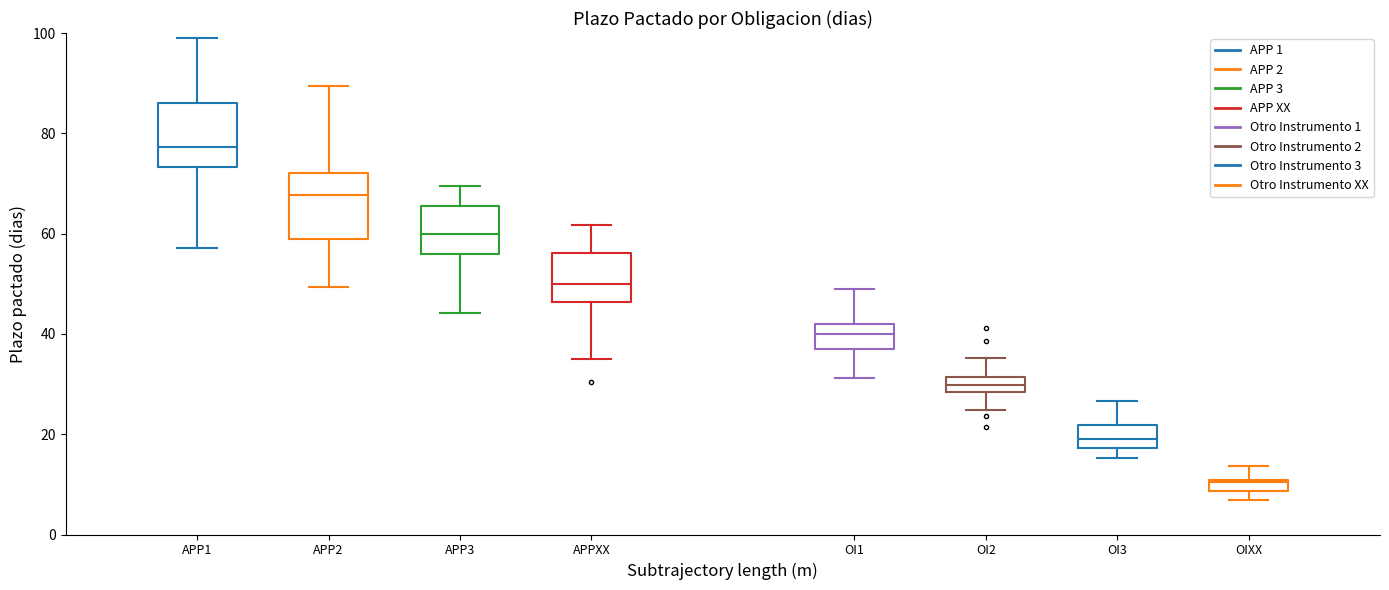

Which box's median line is the highest?

APP1